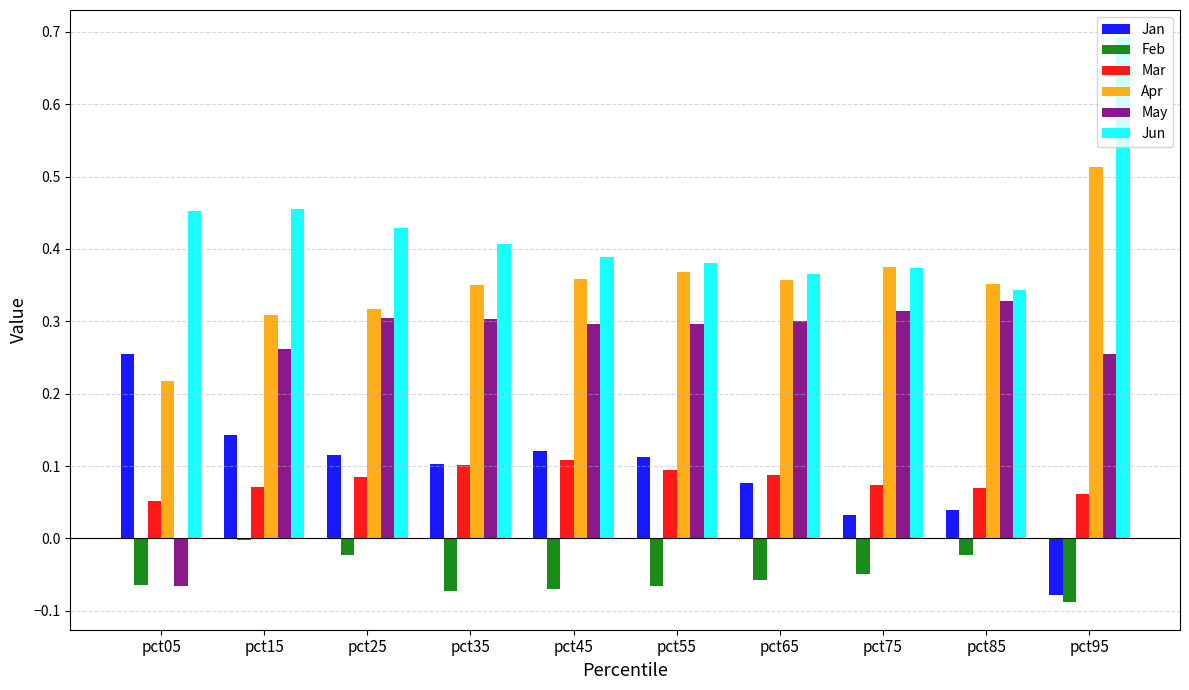

Count the Mar values in the range 0 to 1.

10